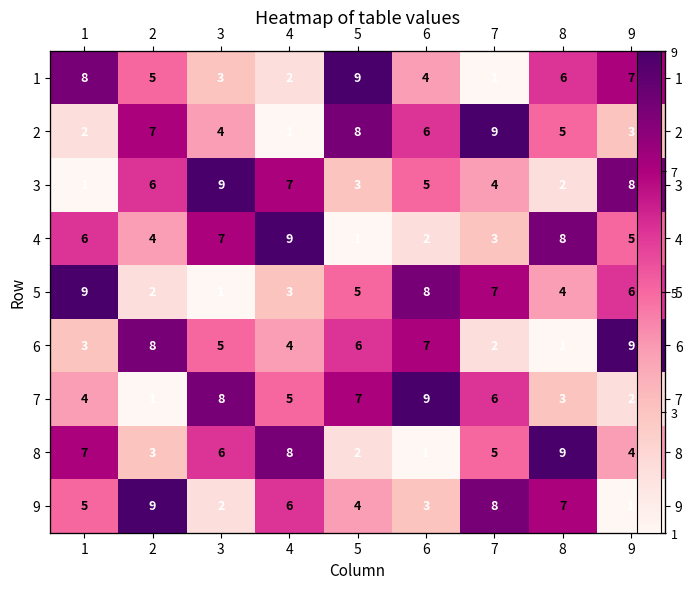

What is the maximum value for 7?

9